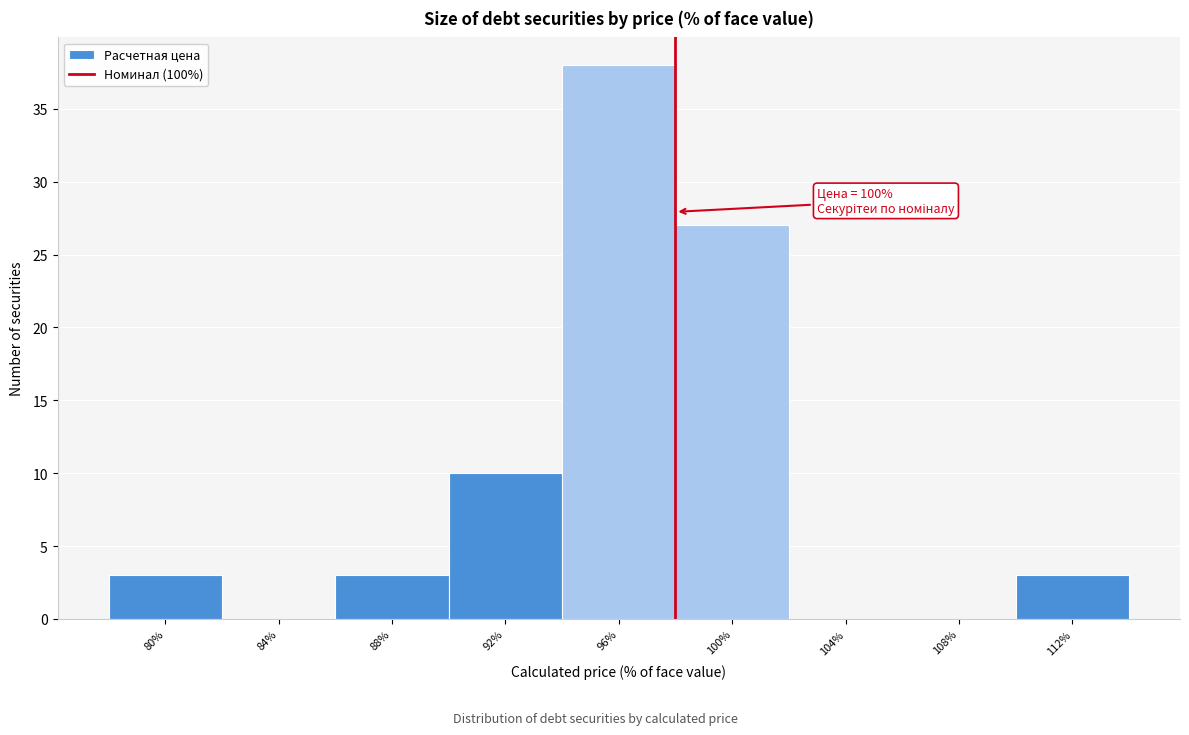

Reading right to left, what are all the values shown in this chart?

112%=3	108%=0	104%=0	100%=27	96%=38	92%=10	88%=3	84%=0	80%=3